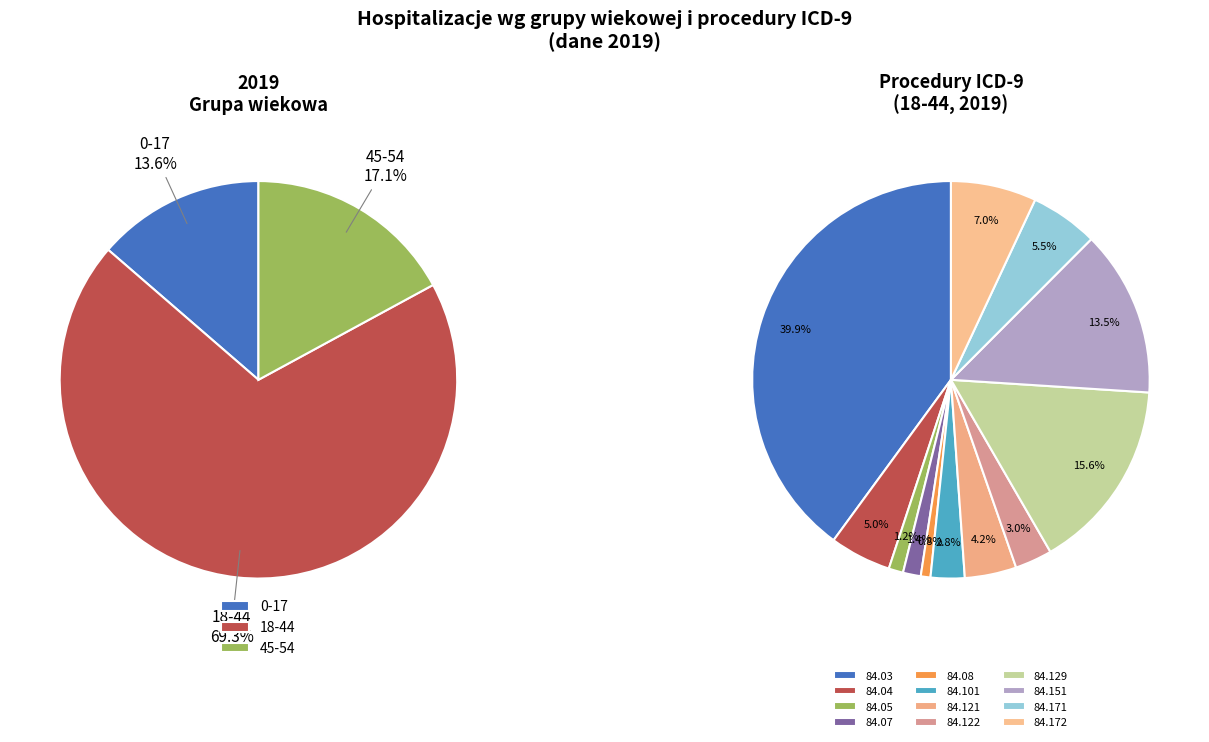

To the nearest percent, what percentage of the pie is 15?

5%